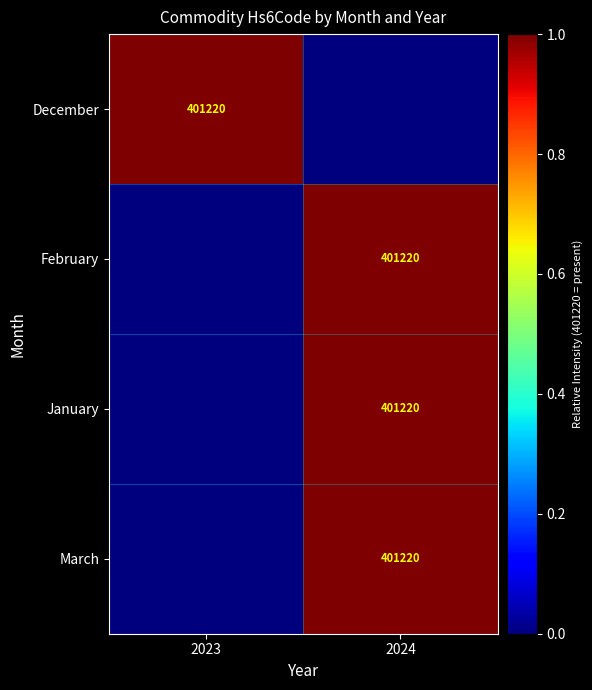

The February series shows 401220 at 2024. True or false?

True